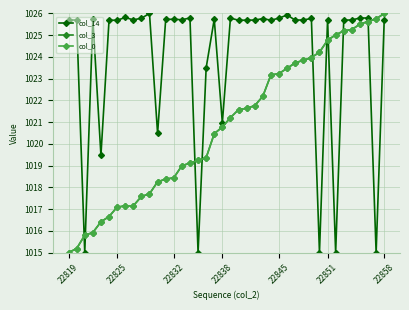

What is the value of the col_14 point at the 40th from the left?

1025.7